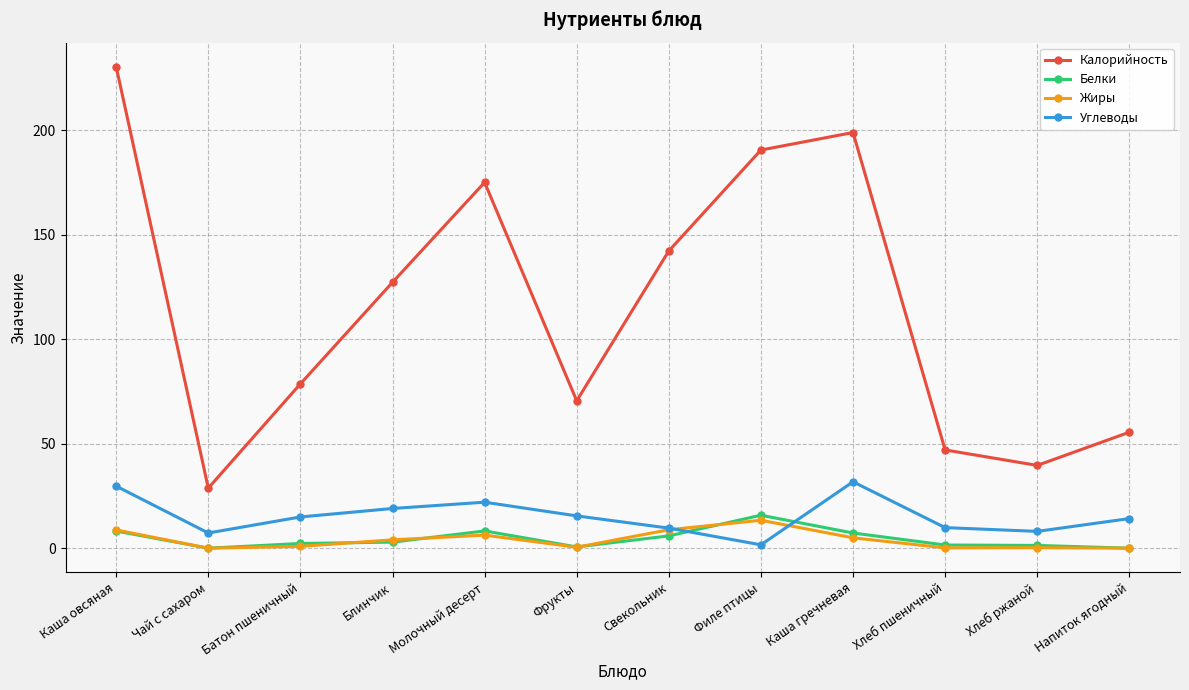

Does the chart display data point markers on the line(s)?

Yes